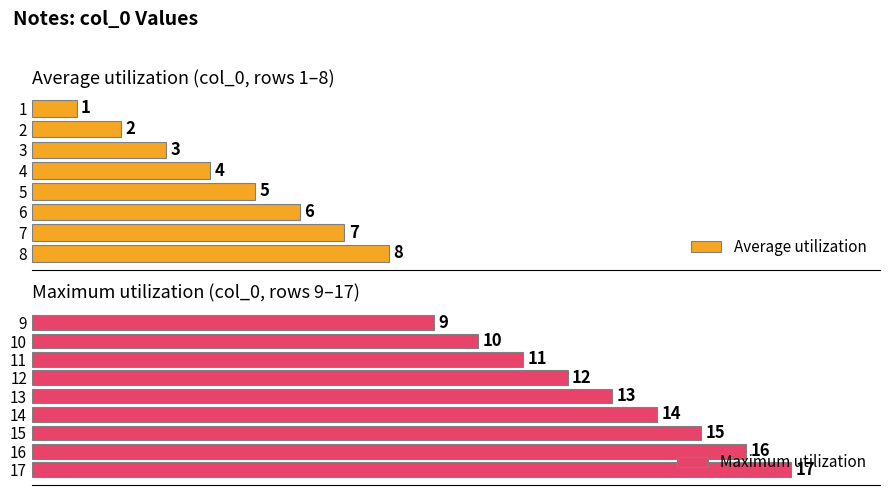

At which label does the data first exceed 9?

10